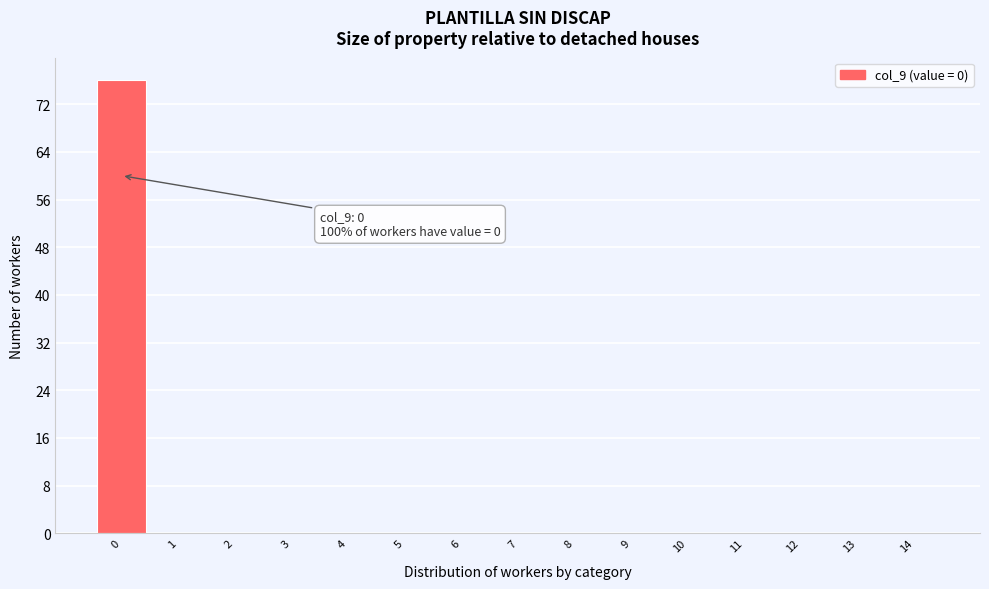

The value at 6 is 37. True or false?

False